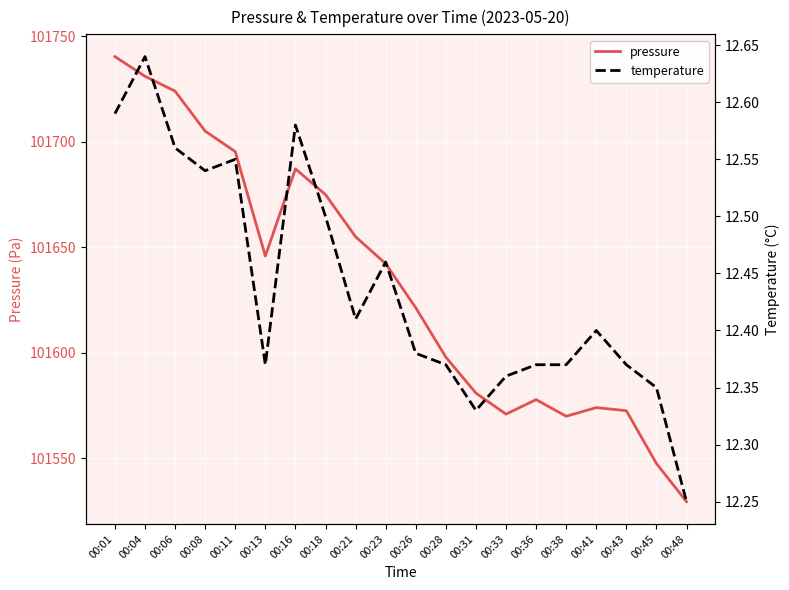

Reading left to right, what are all the values shown in this chart?

pressure: 101740.4	101731.1	101724.1	101705.1	101695.4	101645.9	101687.2	101675.0	101655.0	101642.3	101621.4	101598.0	101580.9	101571.0	101577.8	101570.0	101574.1	101572.6	101547.6	101529.5
temperature: 12.6	12.6	12.6	12.5	12.6	12.4	12.6	12.5	12.4	12.5	12.4	12.4	12.3	12.4	12.4	12.4	12.4	12.4	12.3	12.2